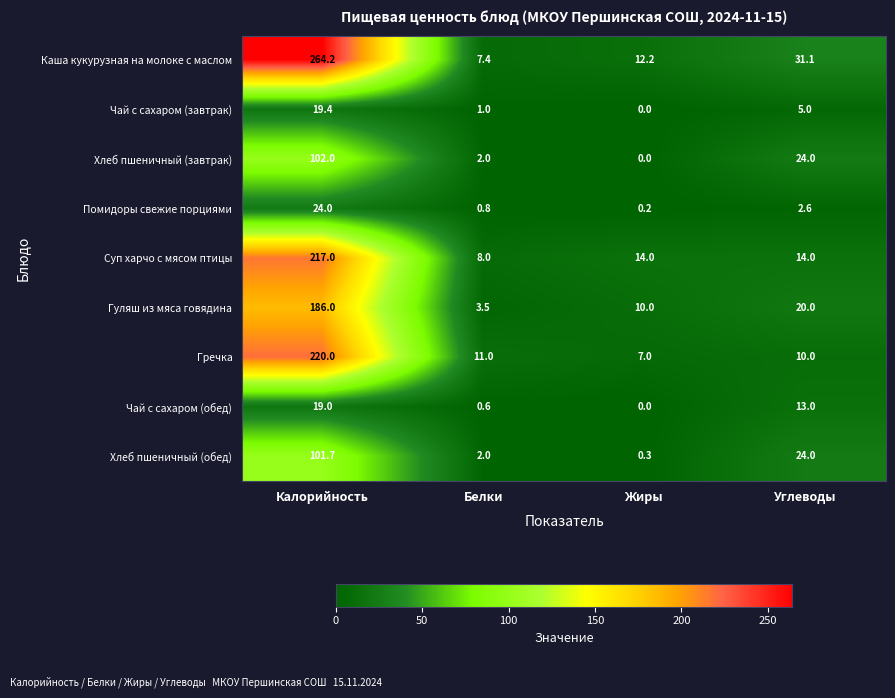

What is the spread (max minus min) of values at Белки?

10.4